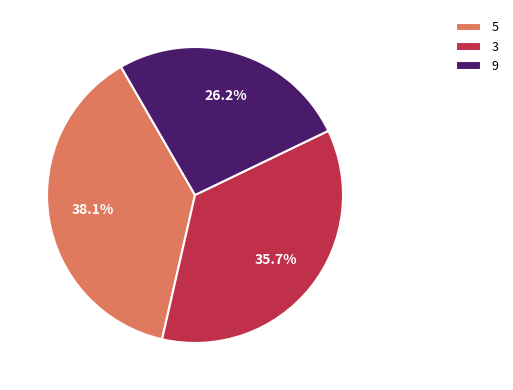

How much of the chart is everything except 5?

61.9%